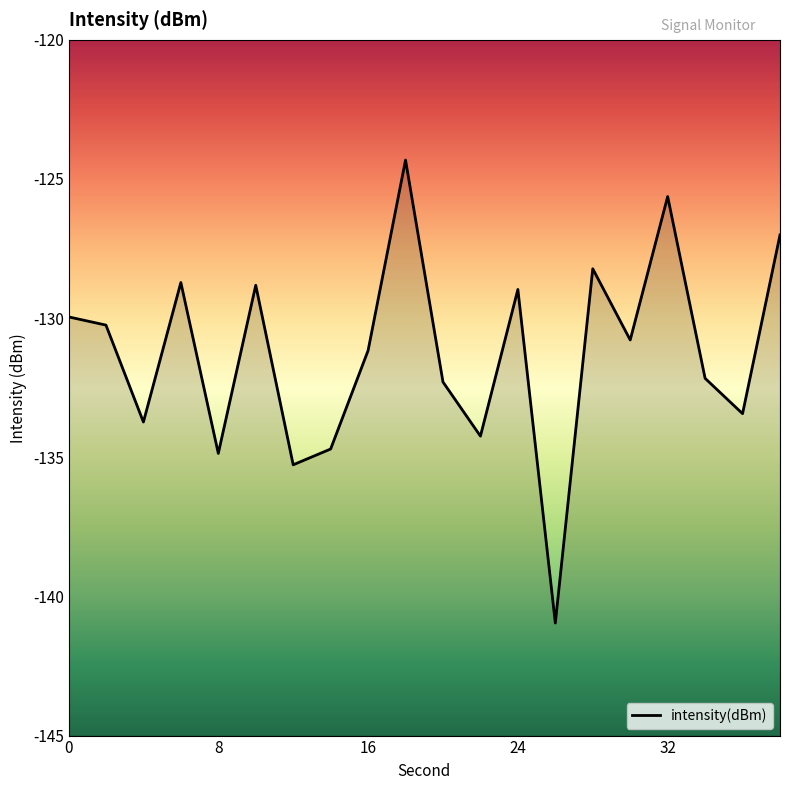

What is the sum of the values at 20 and 4?

-266.0